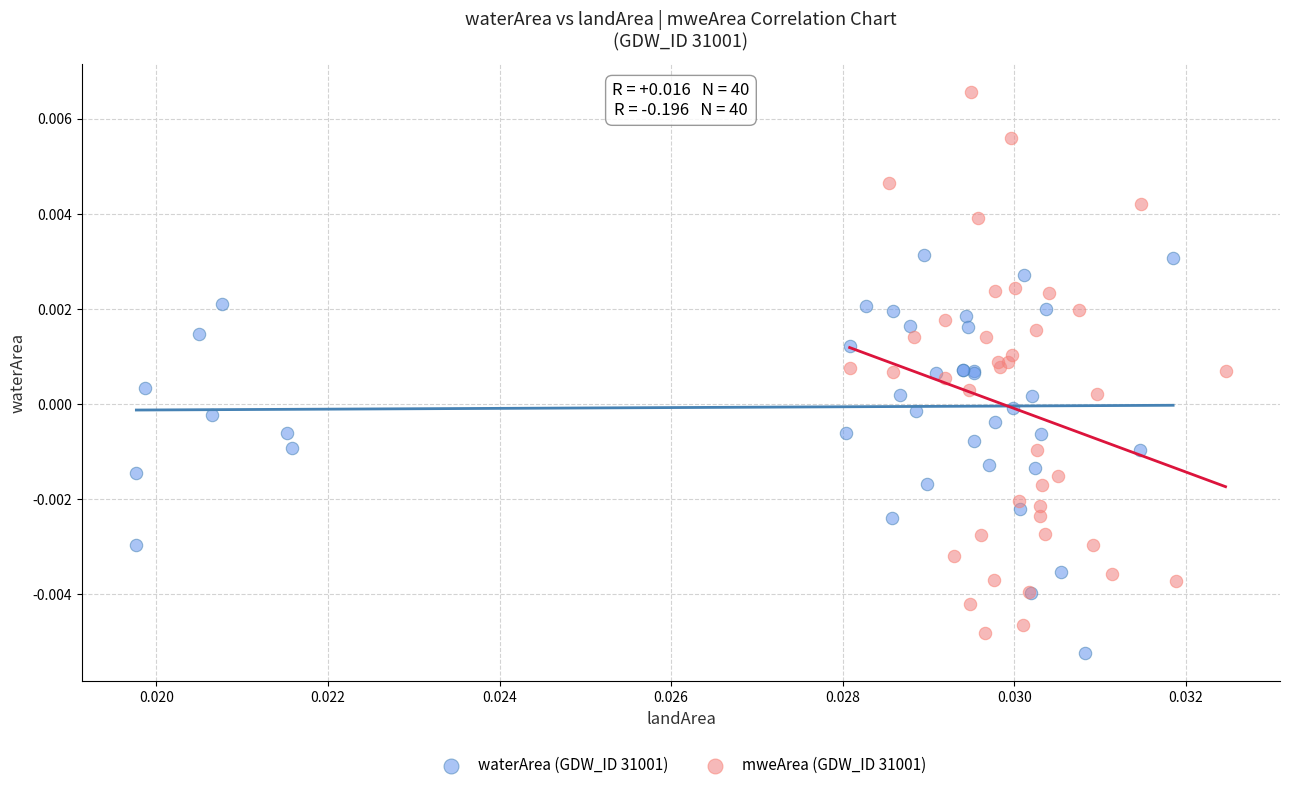

Which series contains the lowest Y value?

waterArea (GDW_ID 31001)